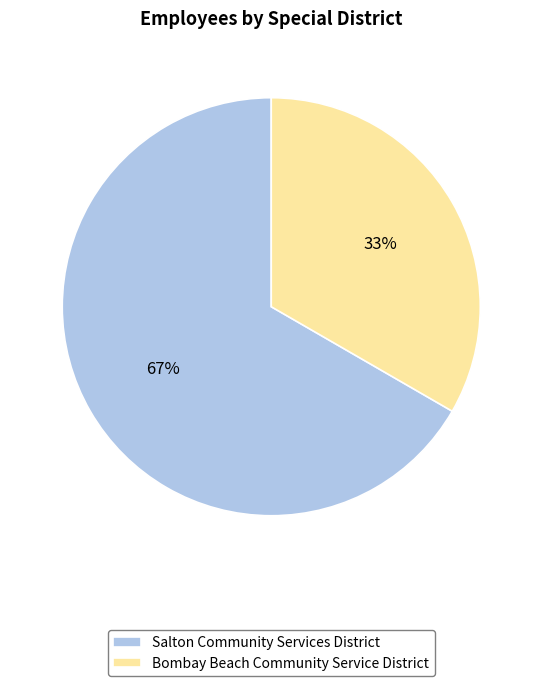

Count the number of slices in the pie.

2